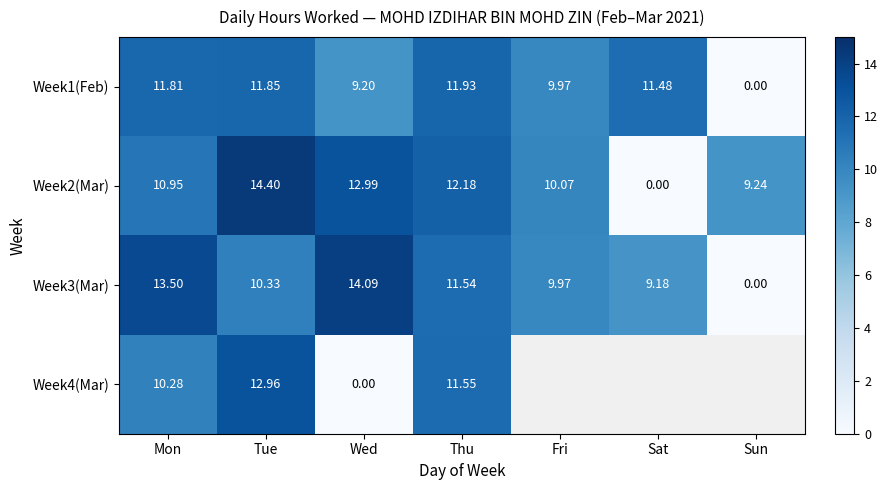

What is the difference between the second highest and minimum values in the Week3(Mar) series?

13.5